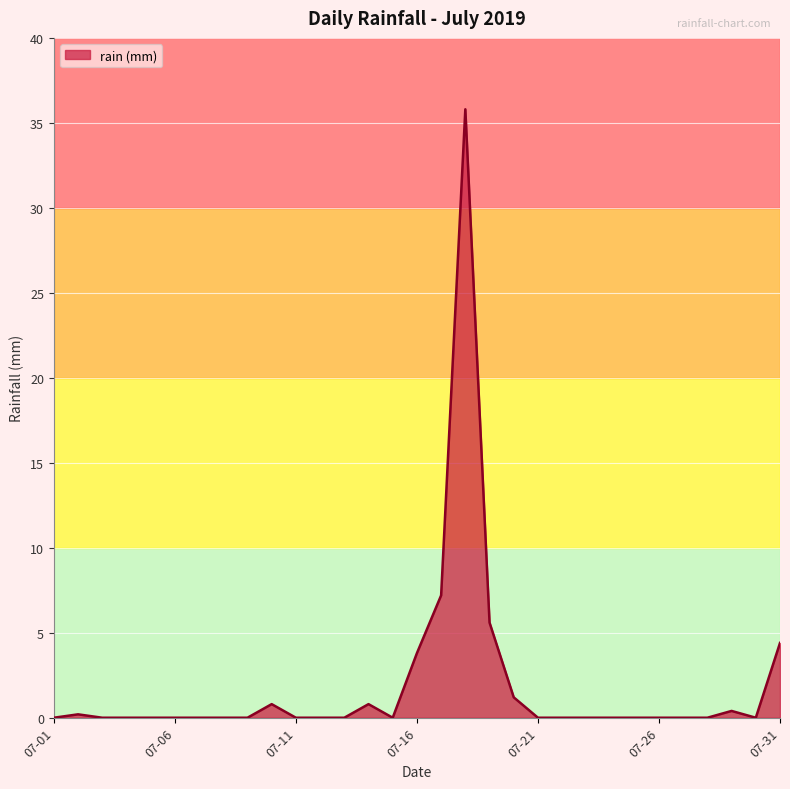

What is the difference between the maximum and minimum values?

35.8